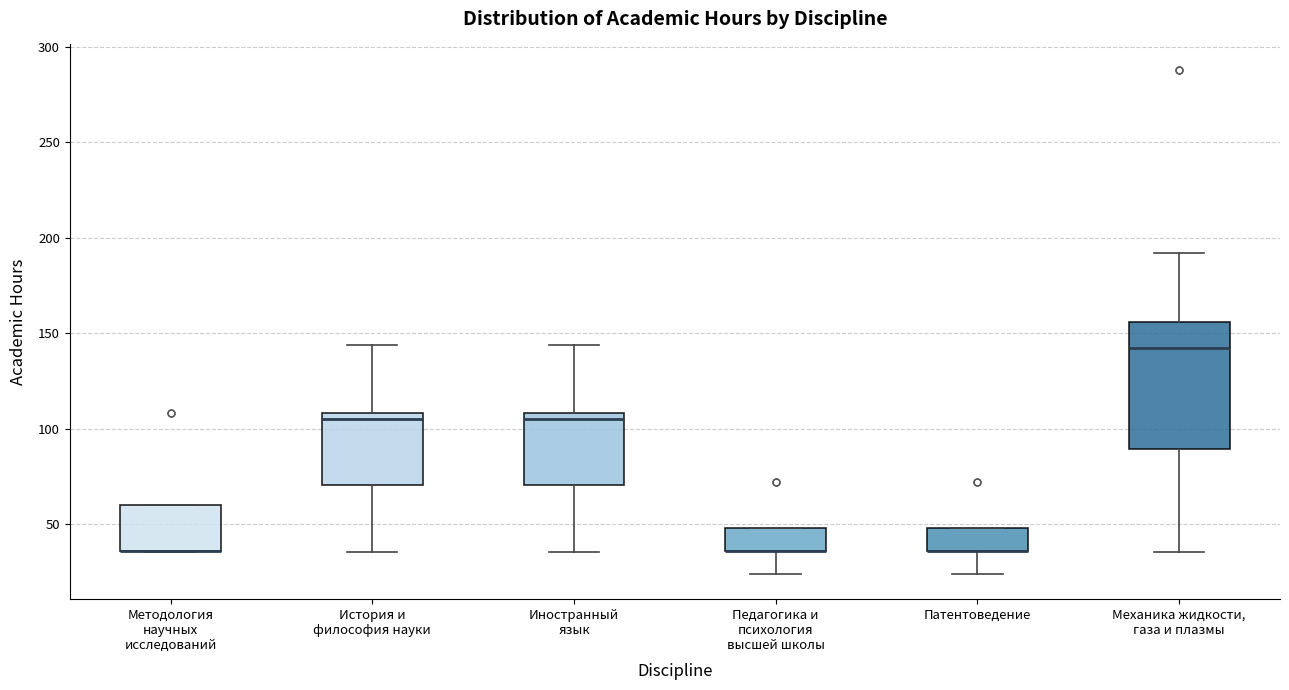

Reading left to right, read every box against the y-axis: the position of its median line, the range the box covers, and the ends of its whiskers. The values are not printed on the chart, so give them approximately, as read against the axis.

Методология научных исследований: median 35 (drawn on the box's lower edge), box 35 to 60, whiskers 35 to 60
История и философия науки: median 105, box 70 to 110, whiskers 35 to 145
Иностранный язык: median 105, box 70 to 110, whiskers 35 to 145
Педагогика и психология высшей школы: median 35 (drawn on the box's lower edge), box 35 to 50, whiskers 25 to 50
Патентоведение: median 35 (drawn on the box's lower edge), box 35 to 50, whiskers 25 to 50
Механика жидкости, газа и плазмы: median 140, box 90 to 155, whiskers 35 to 190